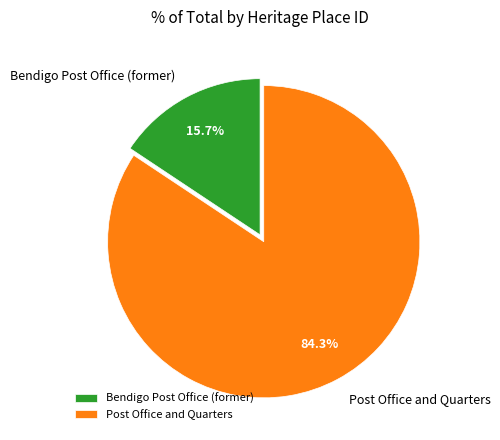

What percentage is the Bendigo Post Office (former) slice, to the nearest percent?

16%